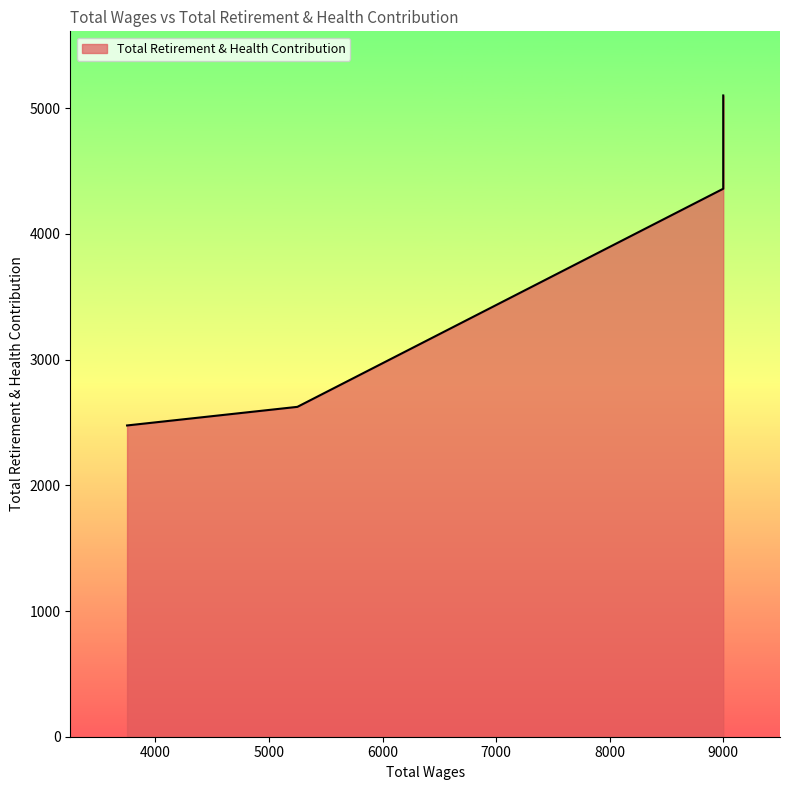

What is the average value?

4076